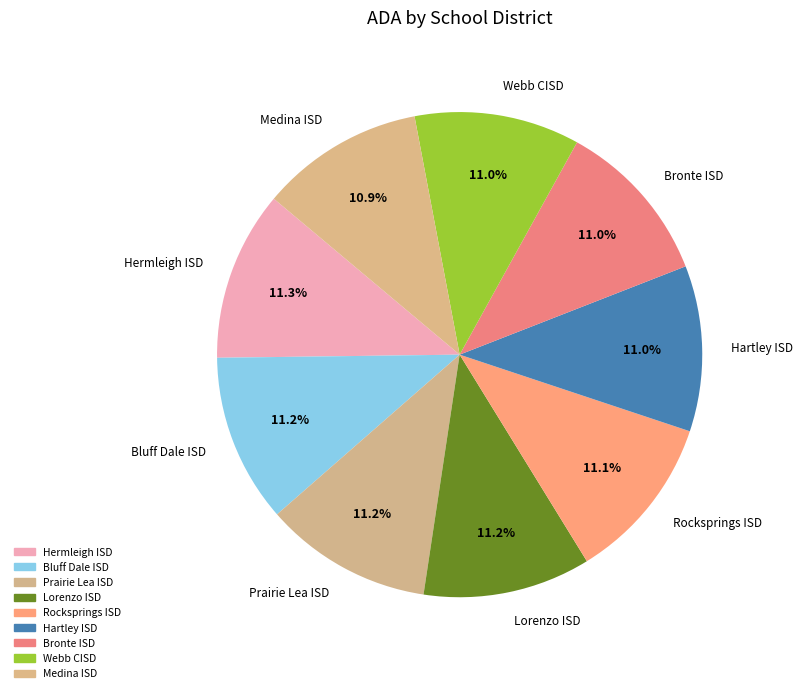

How many slices are in this pie chart?

9